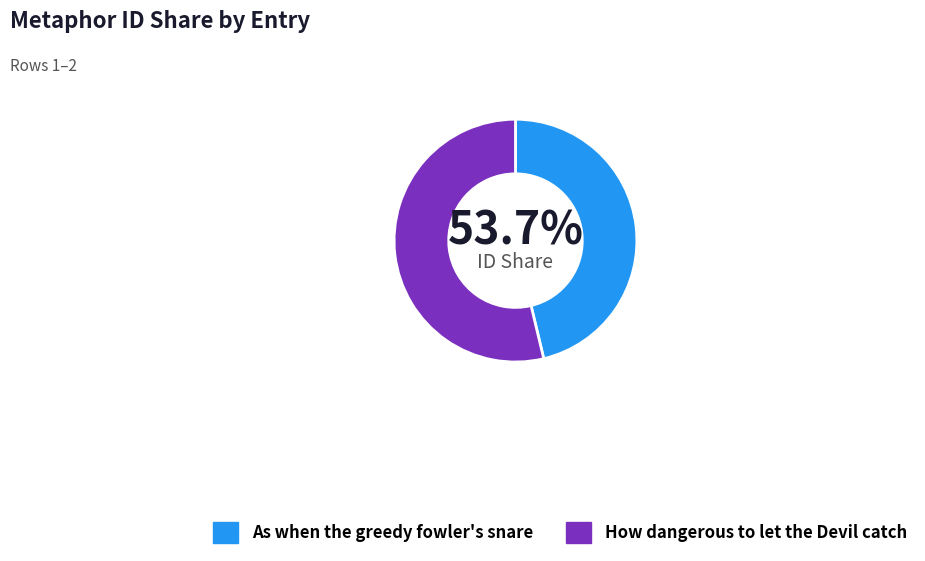

What is the change in value from As when the greedy fowler's snare to How dangerous to let the Devil catch?

+3192